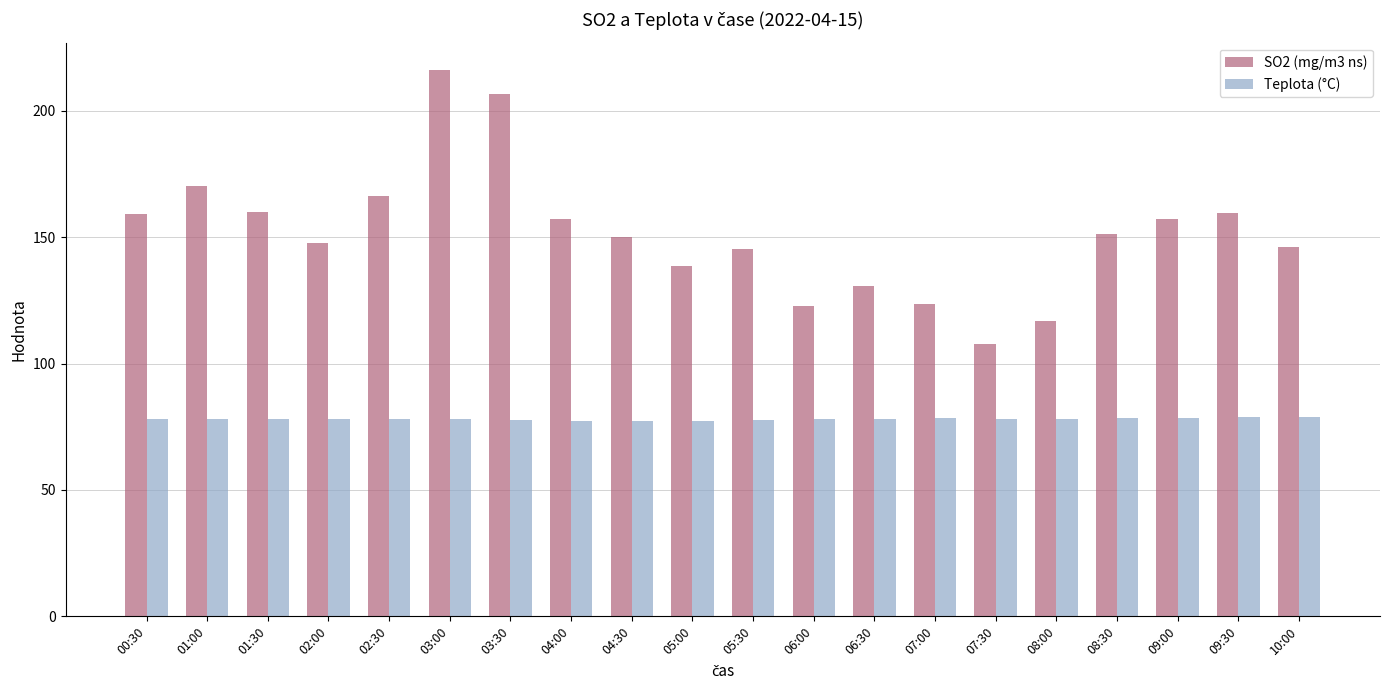

At which category is the sum across all series the highest?

03:00